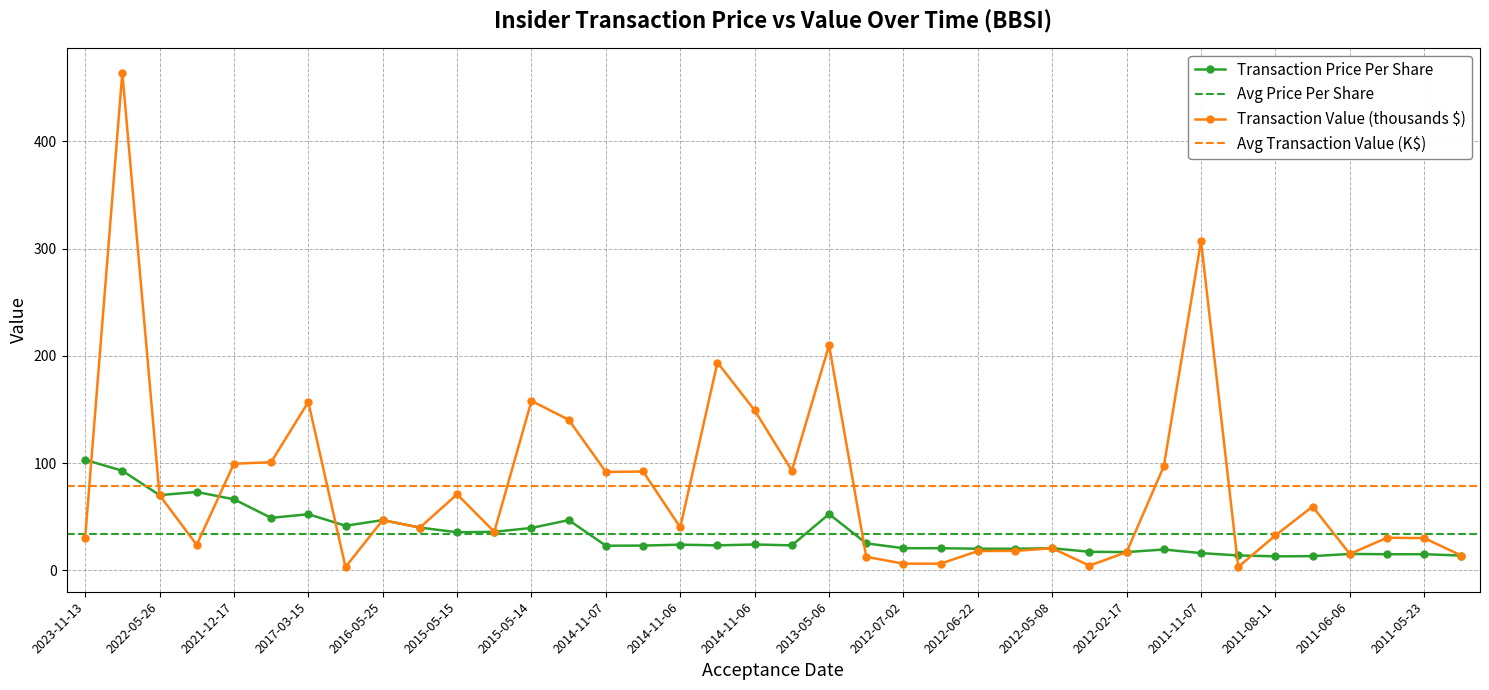

What is the difference between the maximum and second lowest values in the transactionPricePerShare series?

89.8